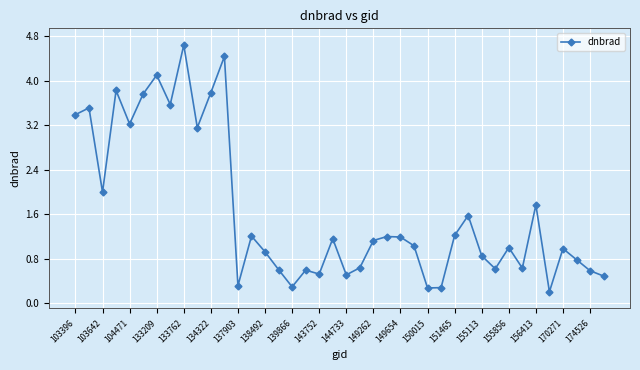

What is the value of the 28th point from the left?

0.3